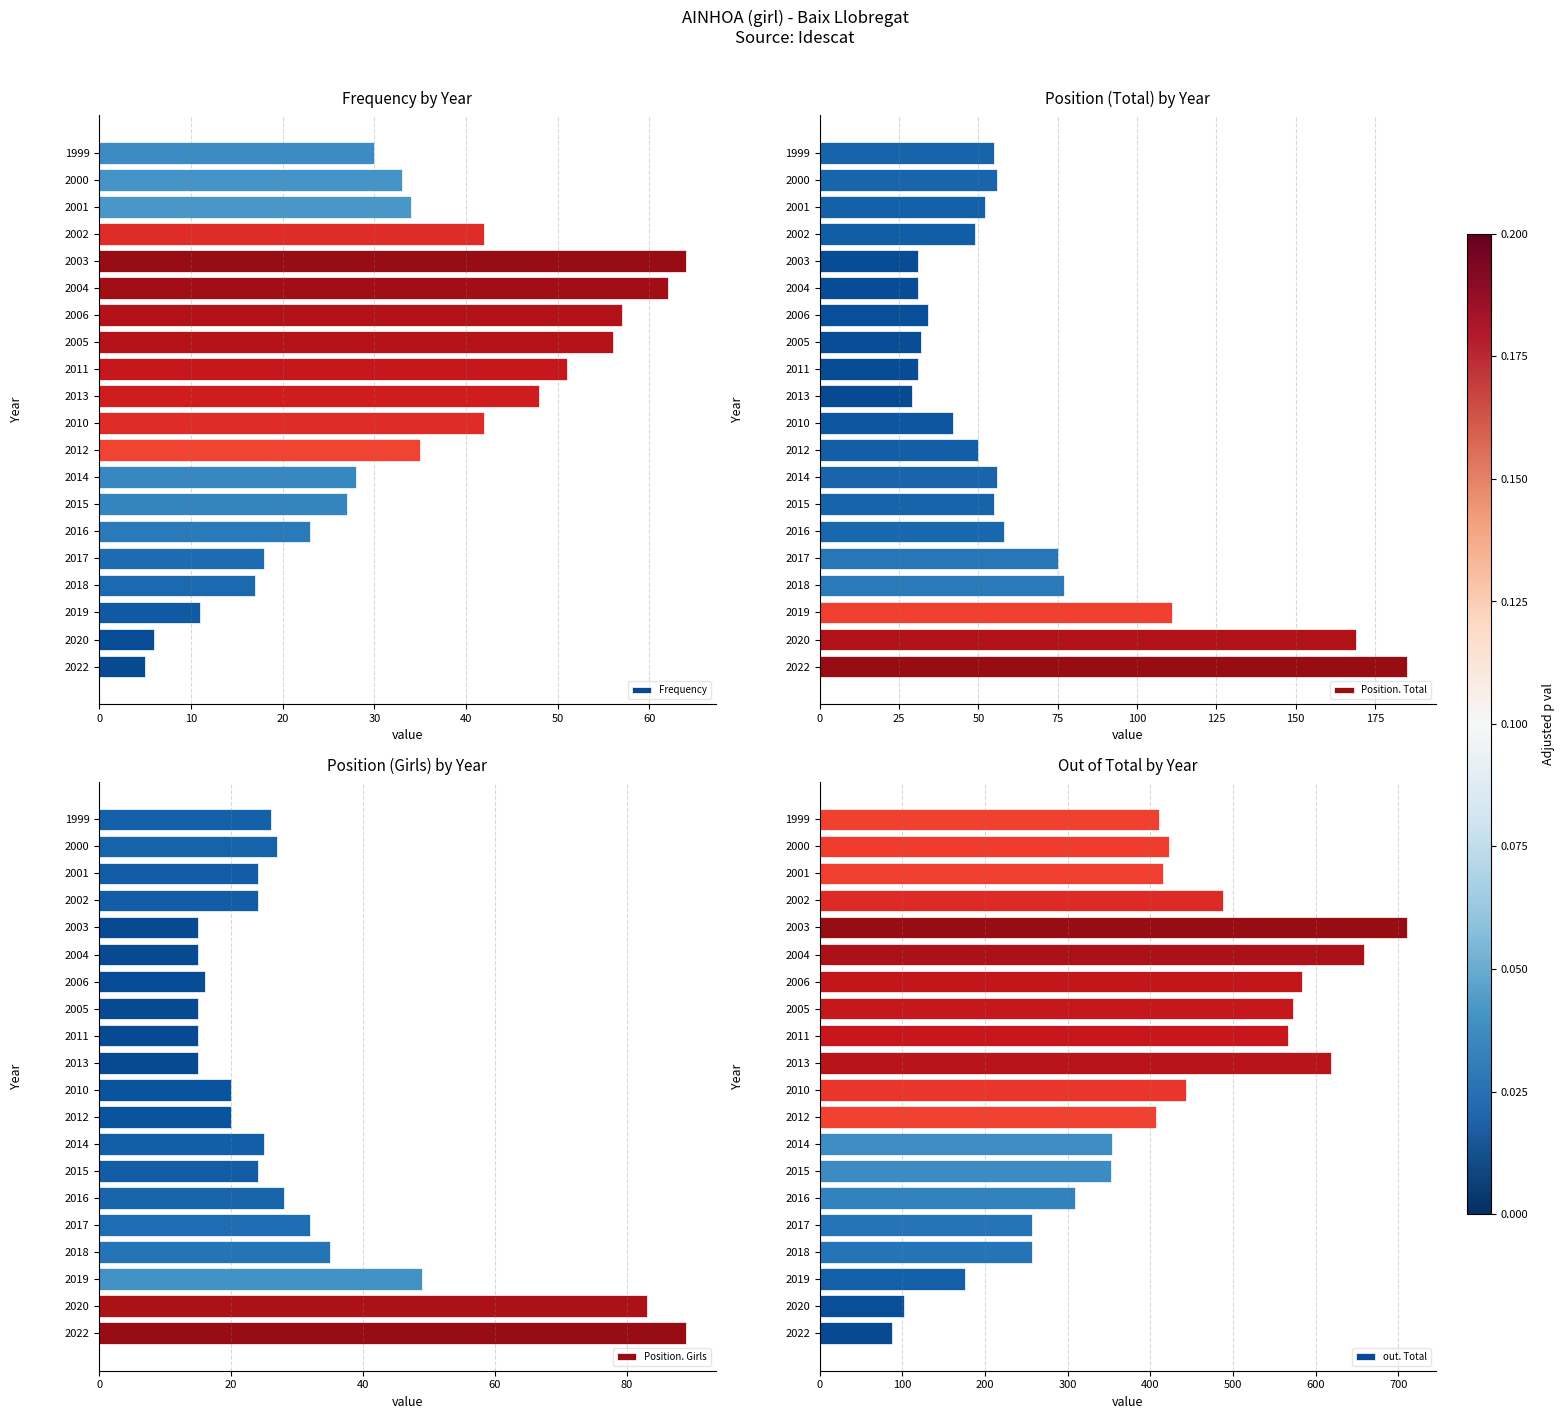

Where is Frequency nearest to the value 34?

2001